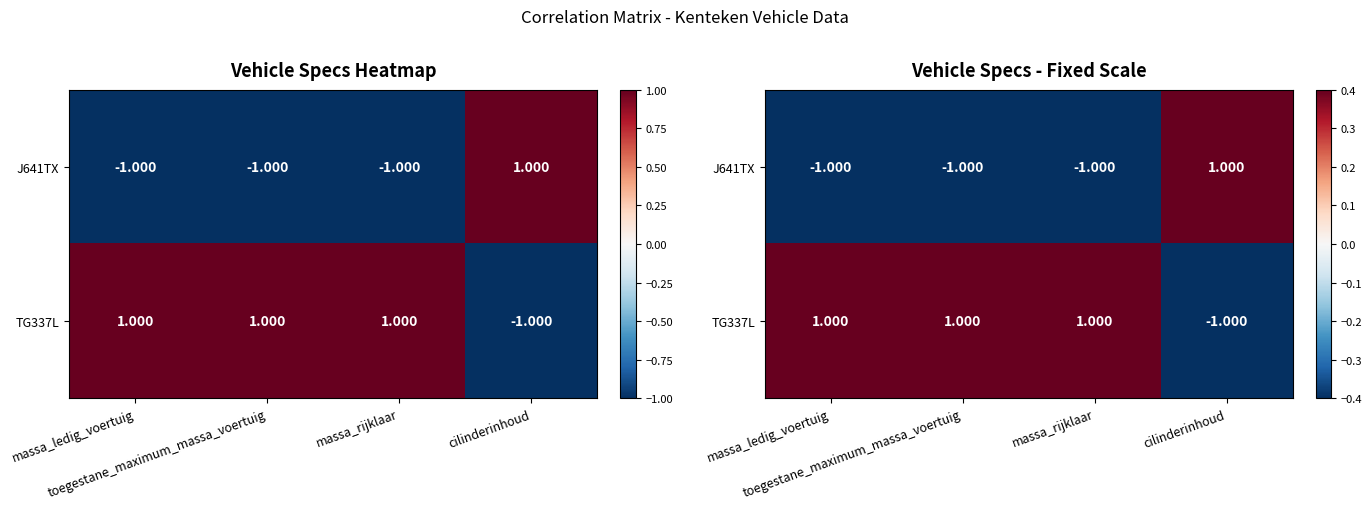

The value of J641TX at massa_ledig_voertuig is -1. True or false?

True